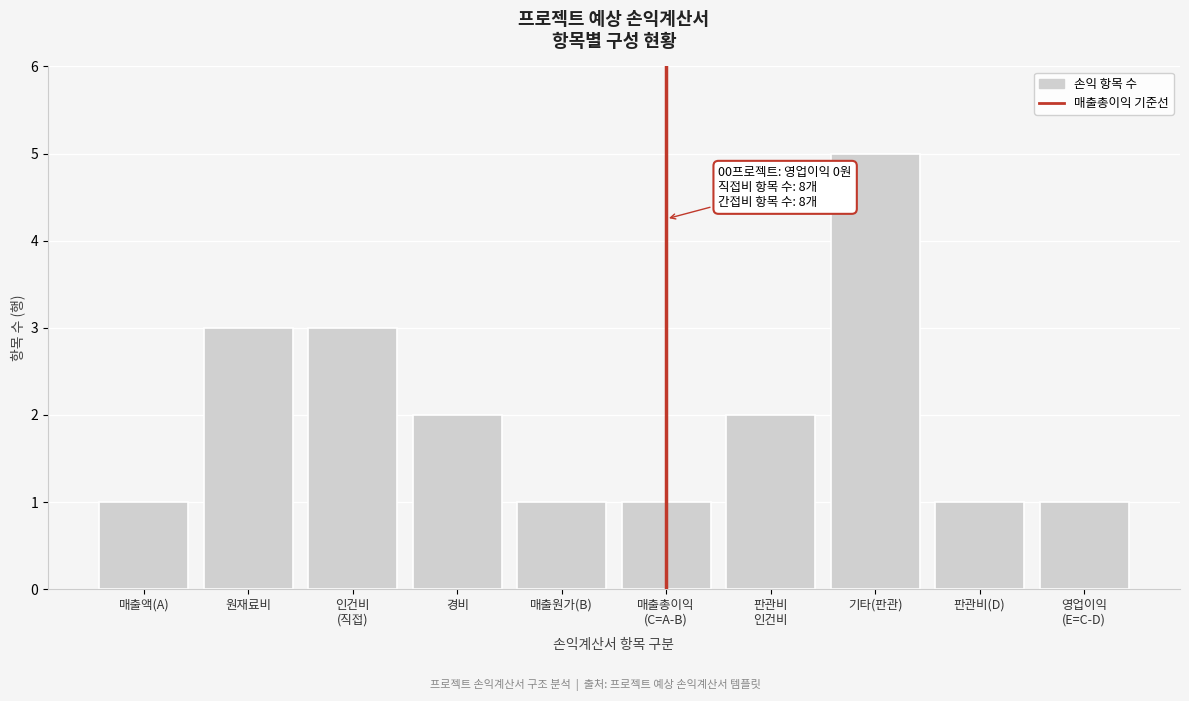

Reading left to right, list all the values displayed in this chart.

1	3	3	2	1	1	2	5	1	1